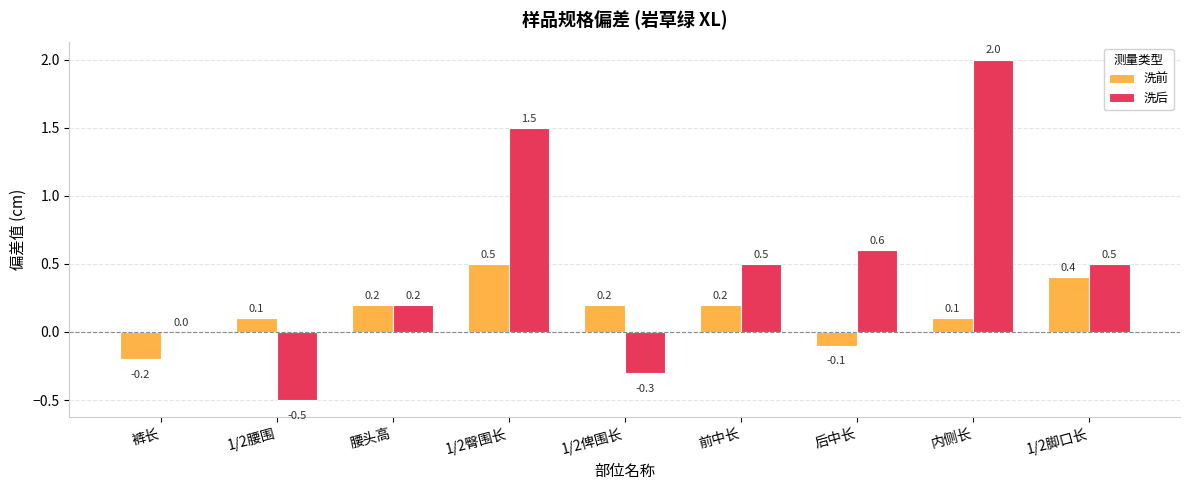

Which label corresponds to the largest value in the chart?

内侧长